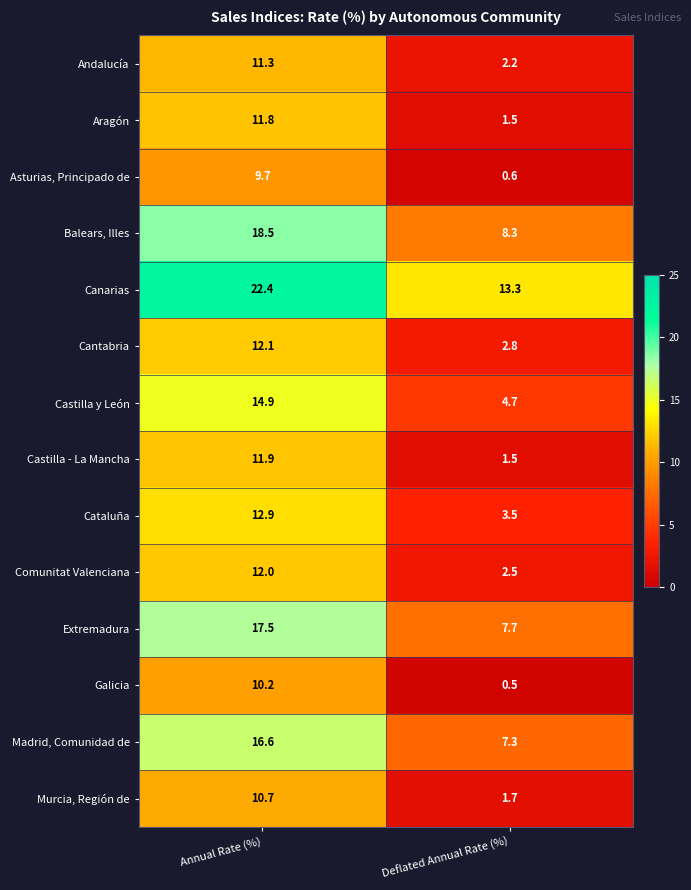

What is the difference between the maximum and minimum values in the Extremadura series?

9.8